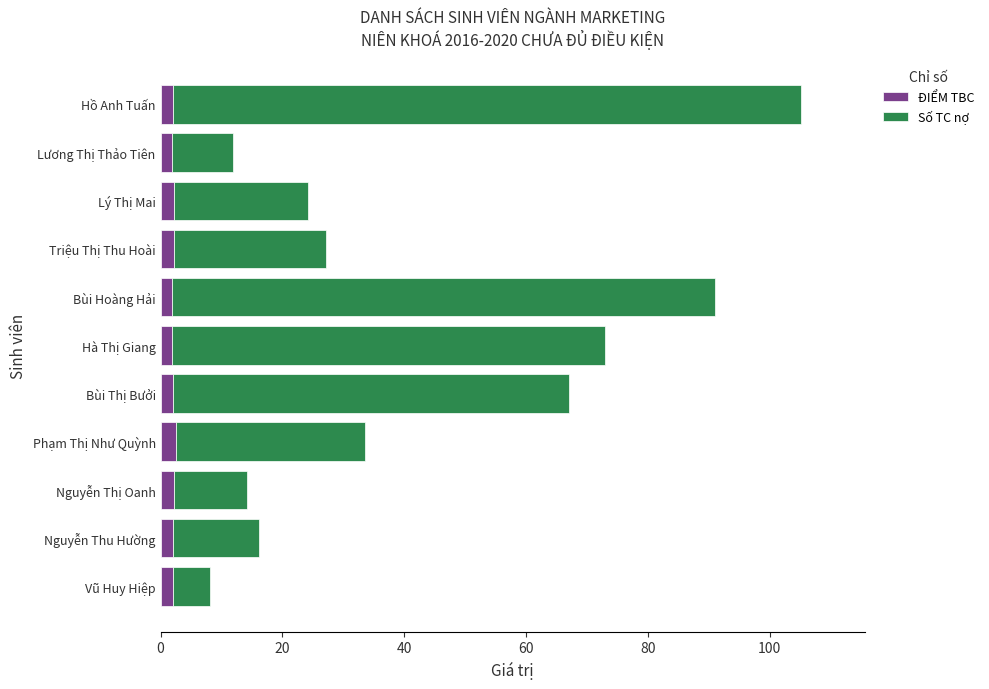

What is the average value of the ĐIỂM TBC series?

2.1